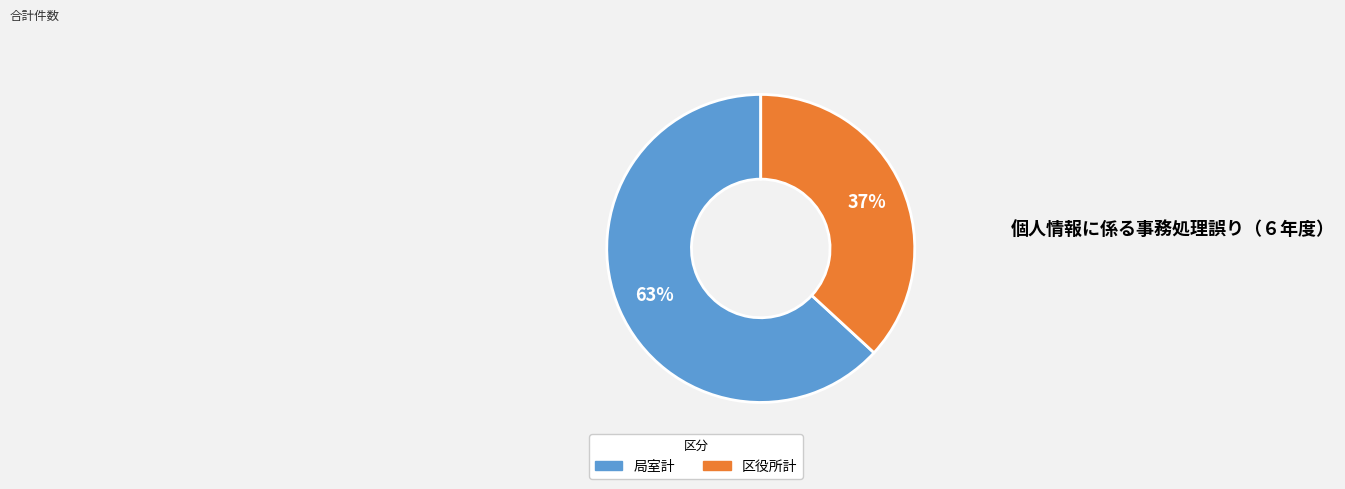

Approximately how many times larger is the value at 区役所計 compared to 局室計?

0.6